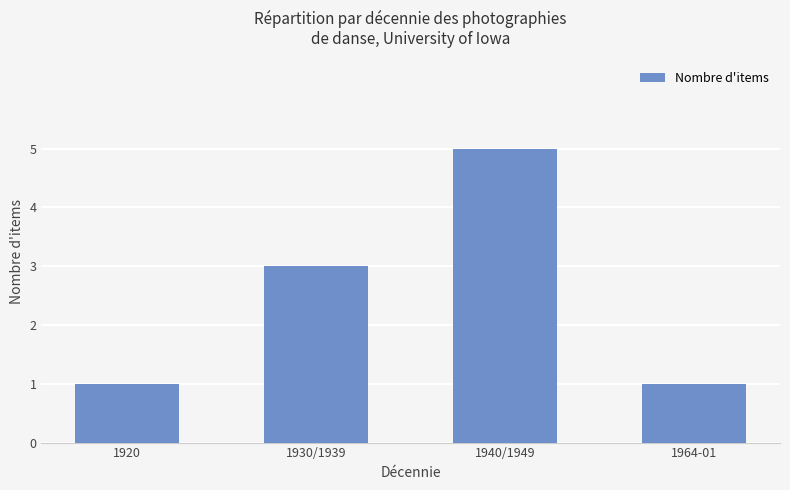

How many bars are there in total?

4